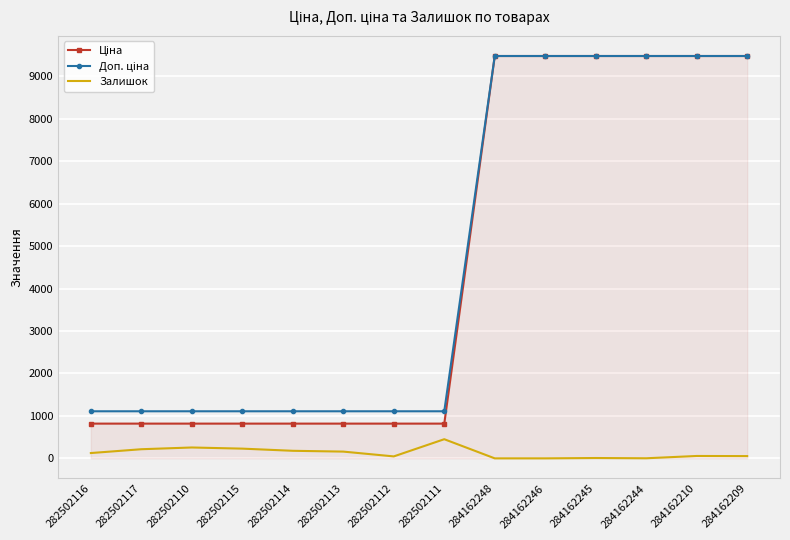

True or false: Залишок has a value of 0.0 at 284162248.

True